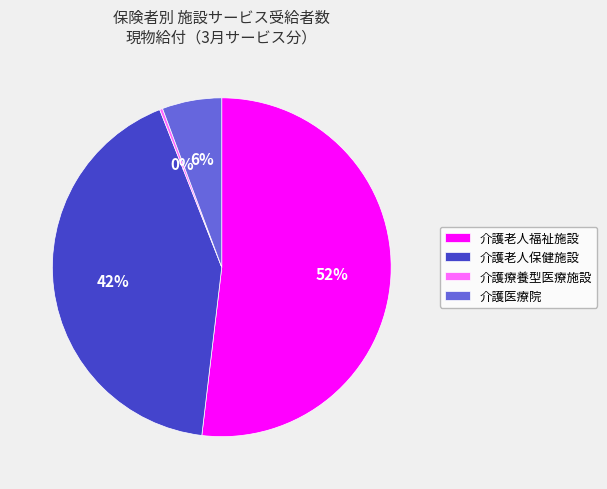

Is 介護老人福祉施設 the majority of the pie?

Yes